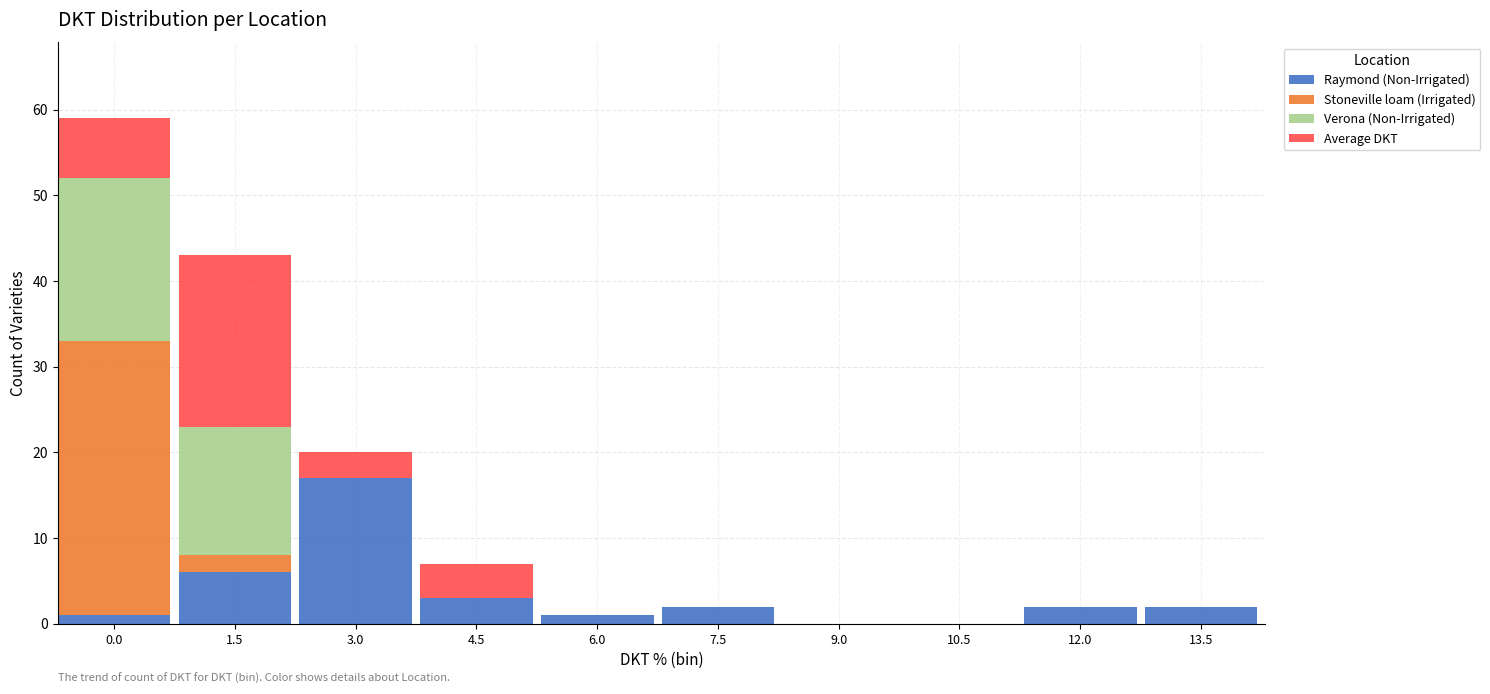

The value of Raymond (Non-Irrigated) at 1.5 is 6. True or false?

True